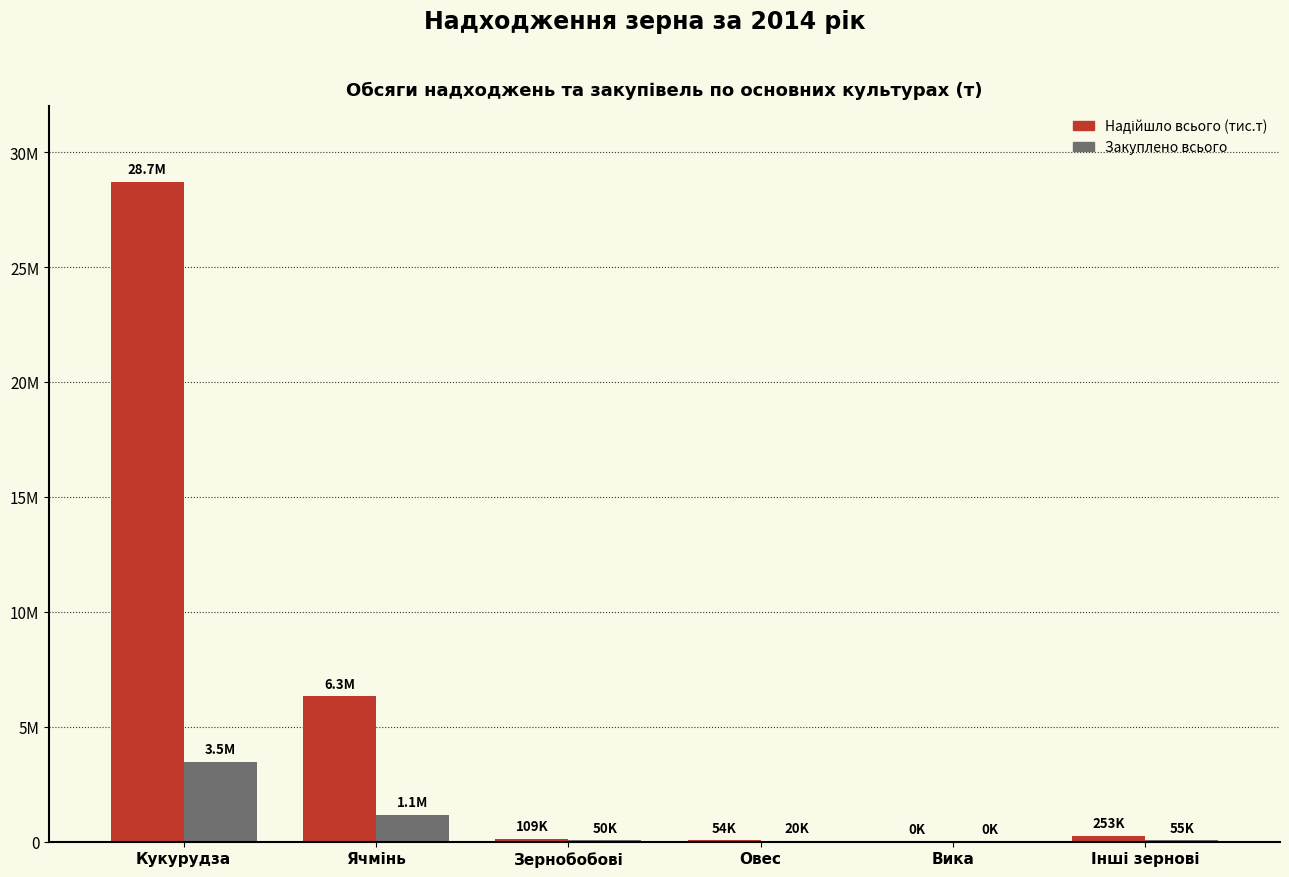

Which series has the largest range (max minus min)?

Надійшло всього (тис.т)